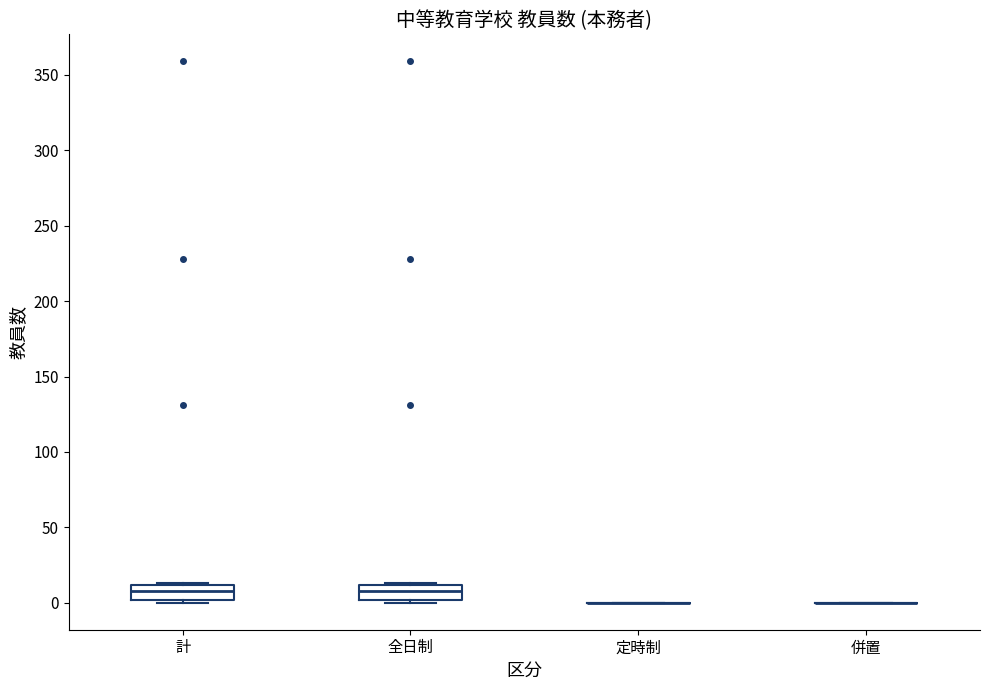

Reading left to right, read every box against the y-axis: the position of its median line, the range the box covers, and the ends of its whiskers. The values are not printed on the chart, so give them approximately, as read against the axis.

計: median 10 (inside the box), box 0 to 10, whiskers 0 (just below the box's lower edge) to 15
全日制: median 10 (inside the box), box 0 to 10, whiskers 0 (just below the box's lower edge) to 15
定時制: box collapsed to a line at 0, whiskers 0 to 0
併置: box collapsed to a line at 0, whiskers 0 to 0